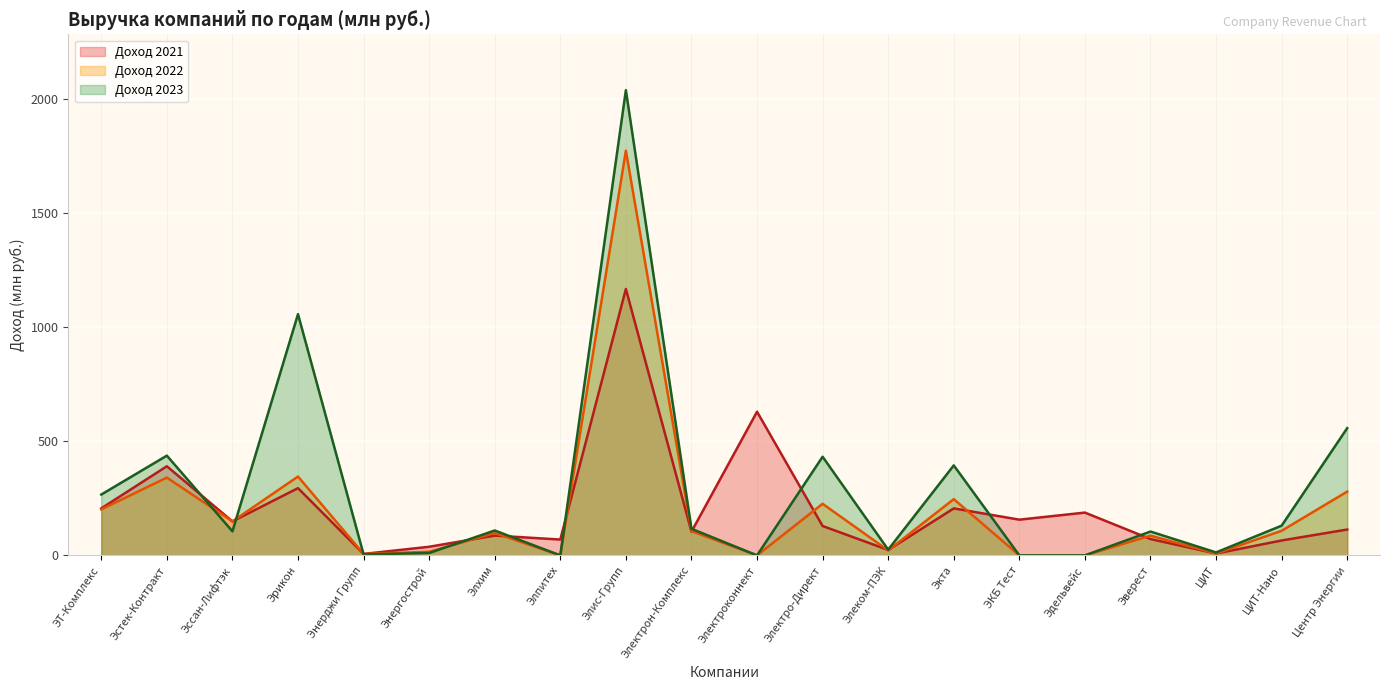

What is the spread (max minus min) of values at Электроконнект?

629.1